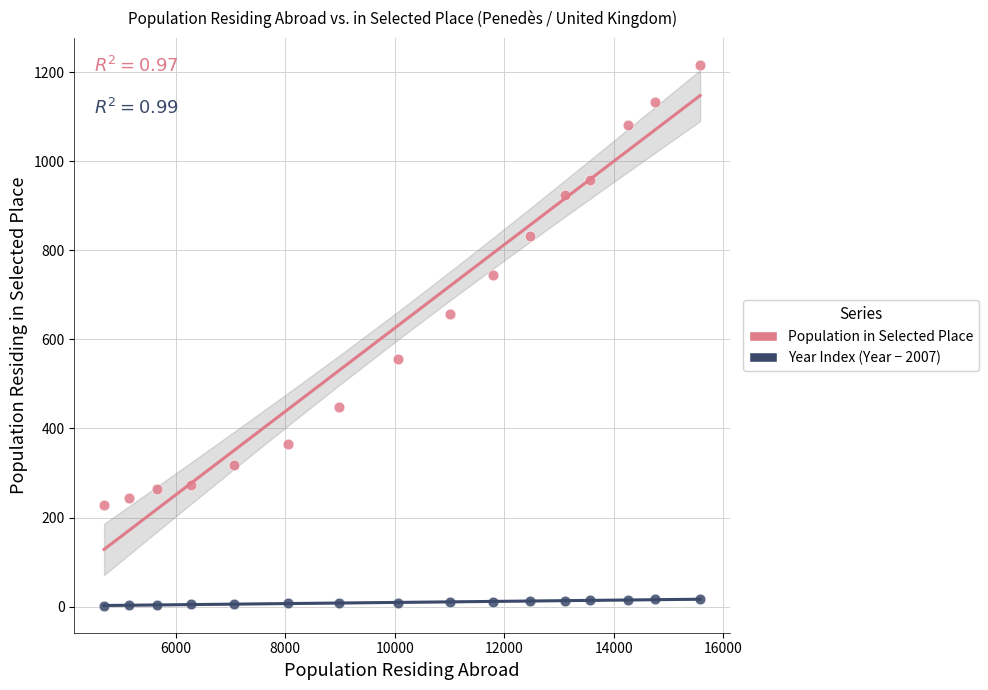

Across all data points, what is the range of Y values (max minus min)?

1214